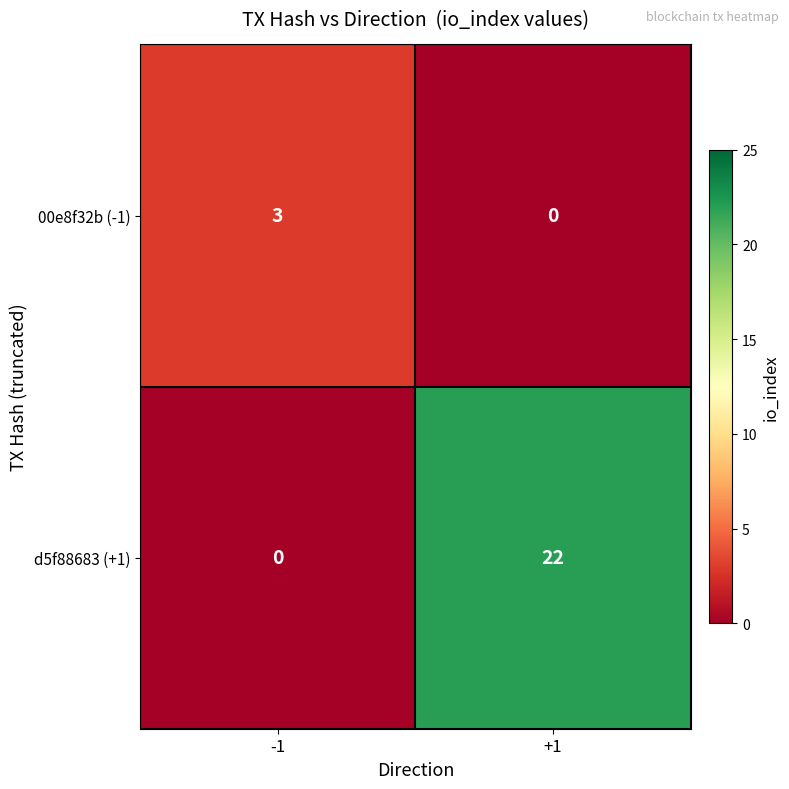

At which category does the chart reach its peak across all series?

+1